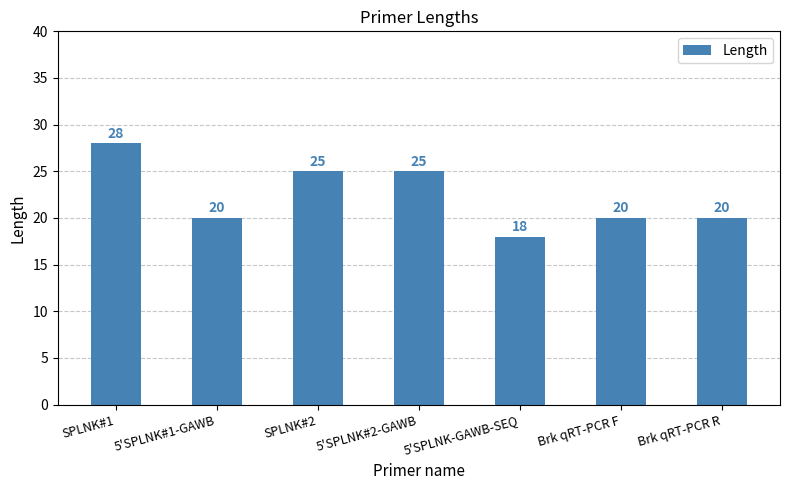

What is the difference between the second highest and minimum values?

7